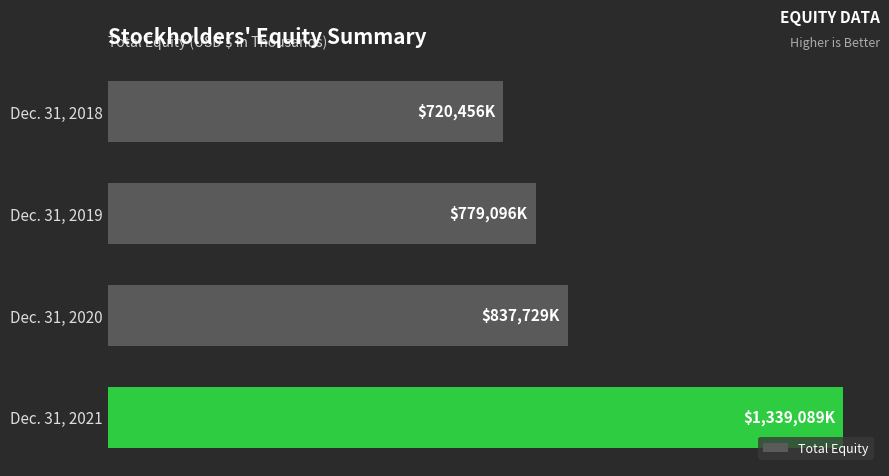

List the labels in order of value, smallest first.

Dec. 31, 2018, Dec. 31, 2019, Dec. 31, 2020, Dec. 31, 2021